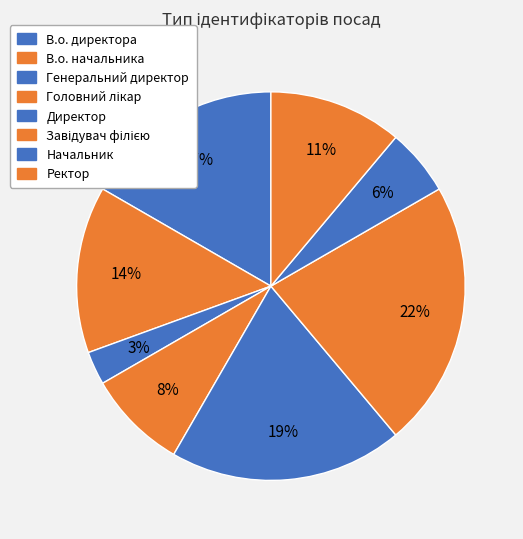

How many slices are in this pie chart?

8